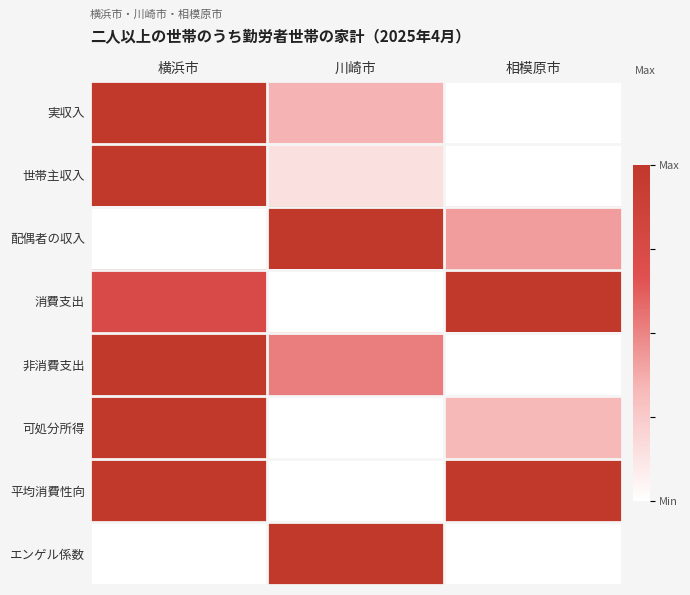

Count the number of categories in the chart.

3